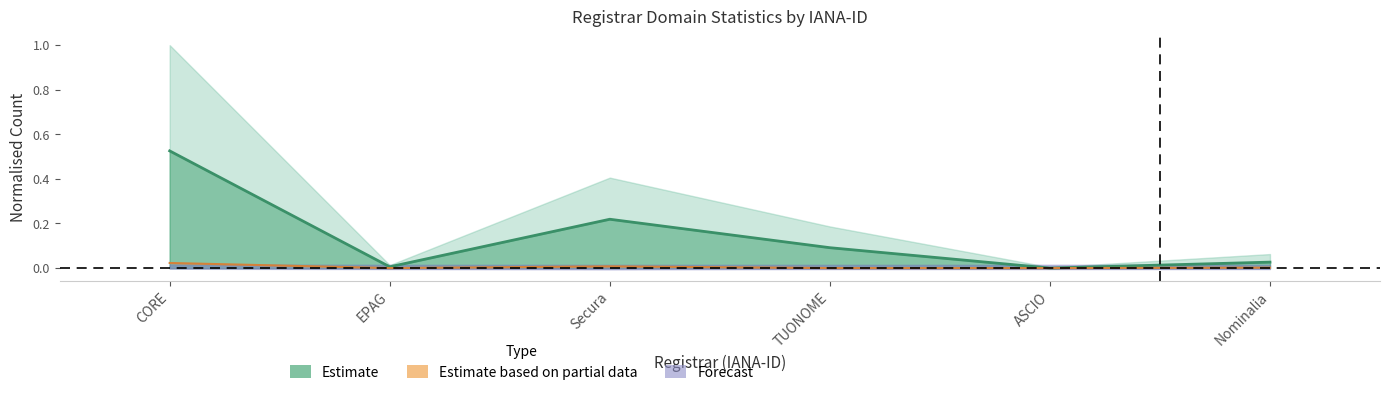

Reading left to right, extract all data points from this chart.

0.5	0.0	0.2	0.1	0.0	0.0